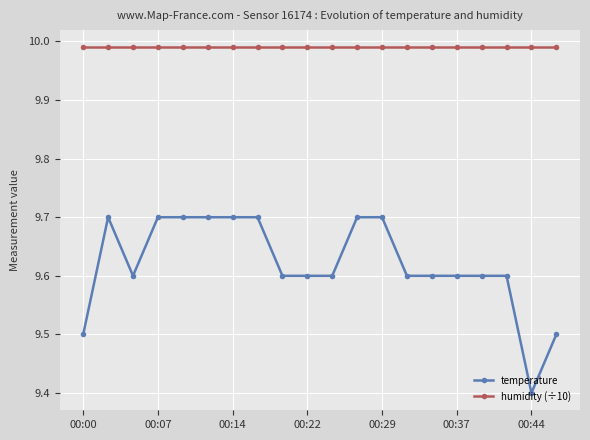

True or false: temperature and humidity (÷10) cross at least once.

False